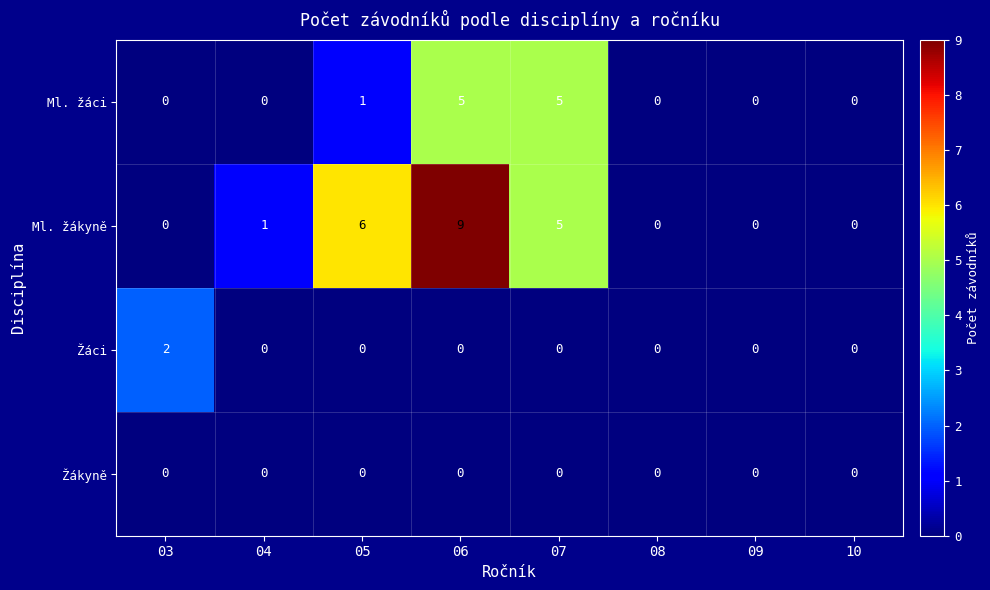

Which series has the widest spread of values?

Ml. žákyně